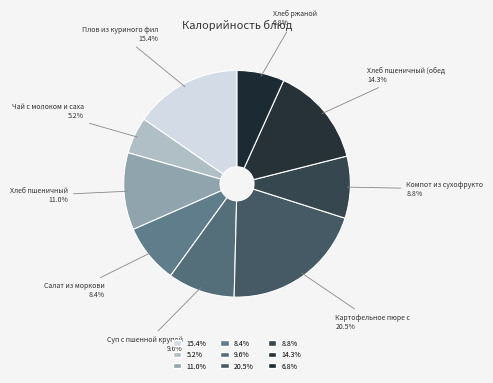

Does any single category account for the majority?

No